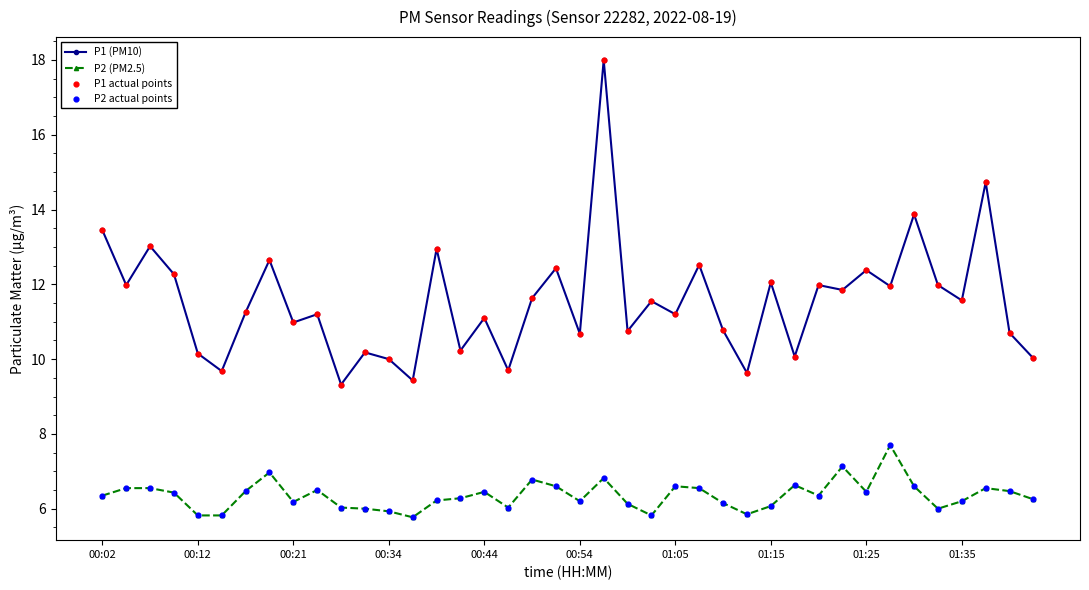

Which series has the largest range (max minus min)?

P1 (PM10)